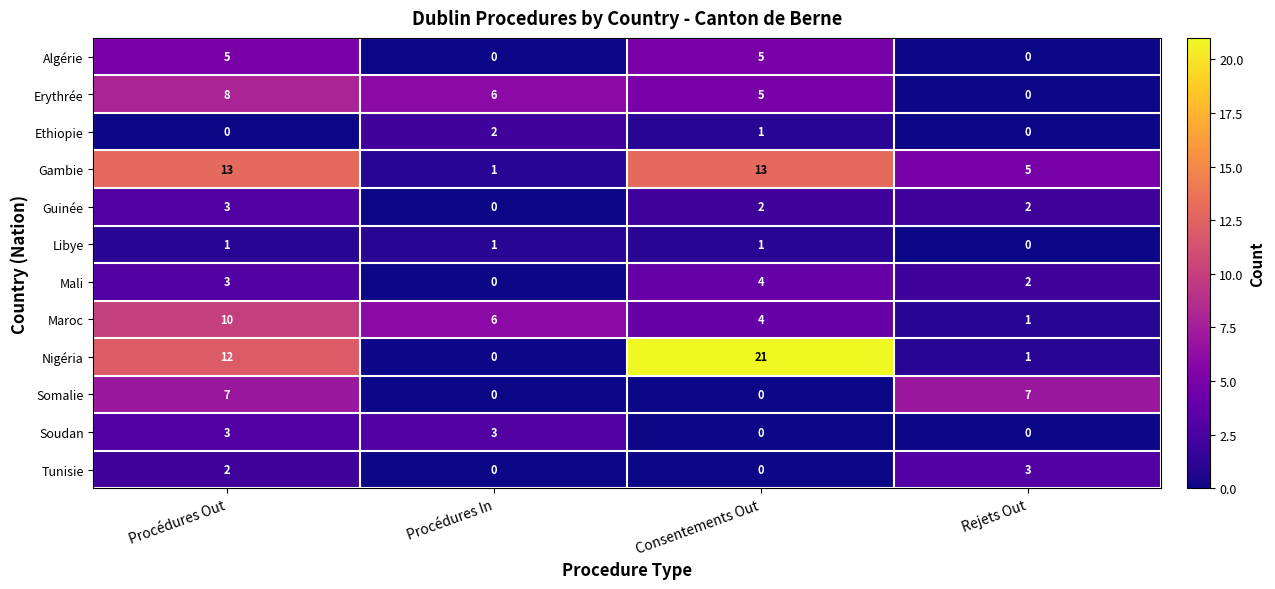

At which category does the chart reach its peak across all series?

Consentements Out